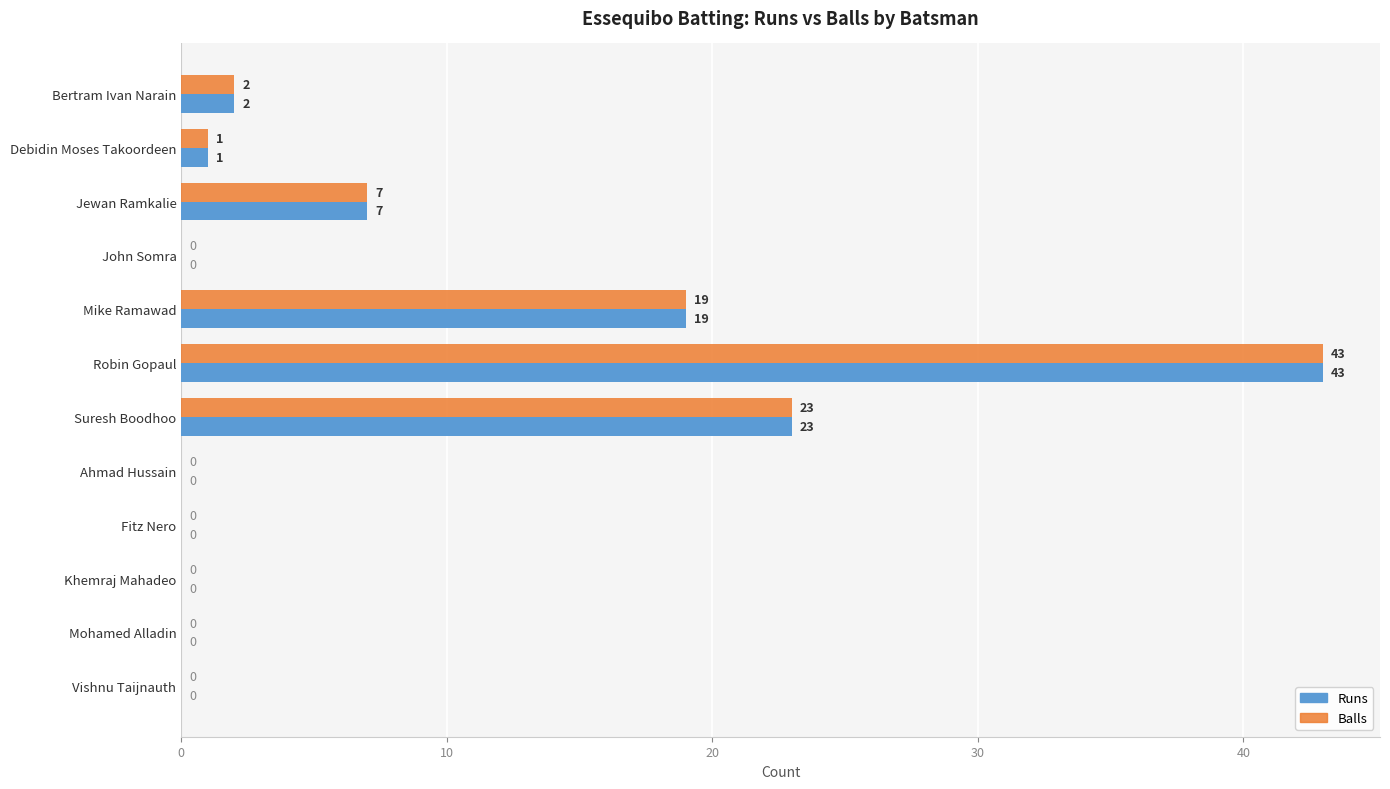

How many series are shown in this chart?

2